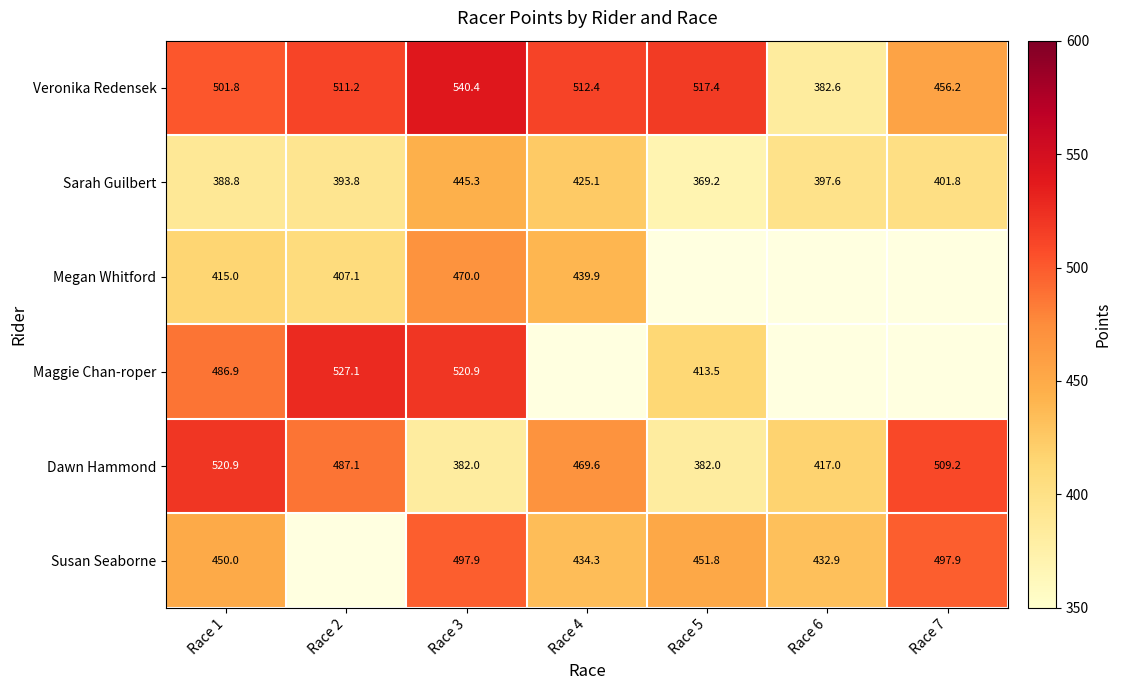

Is the value of Dawn Hammond at Race 1 greater than the value of Sarah Guilbert at Race 6?

Yes